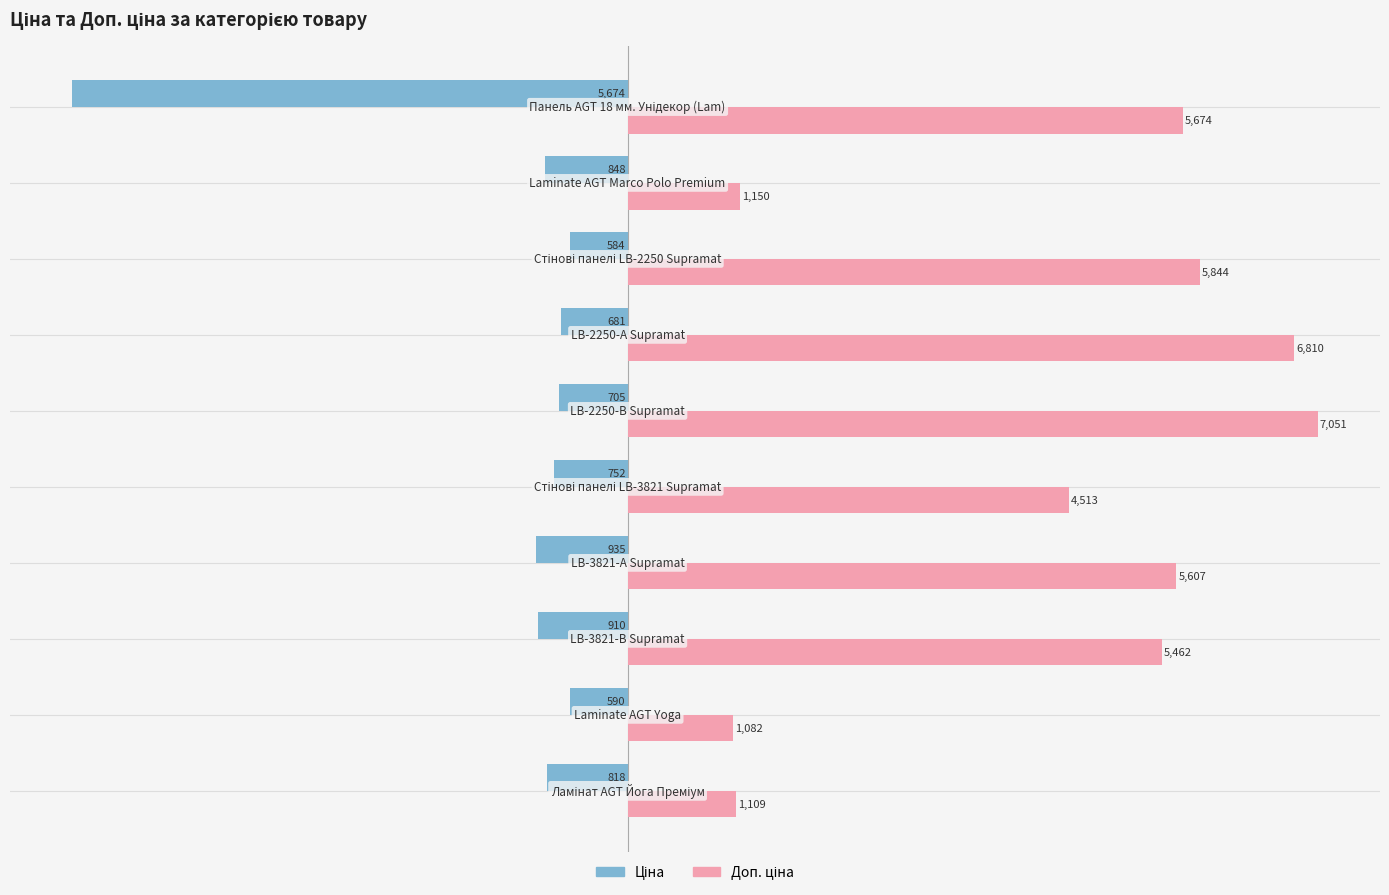

What is the smallest value displayed?

-5673.8